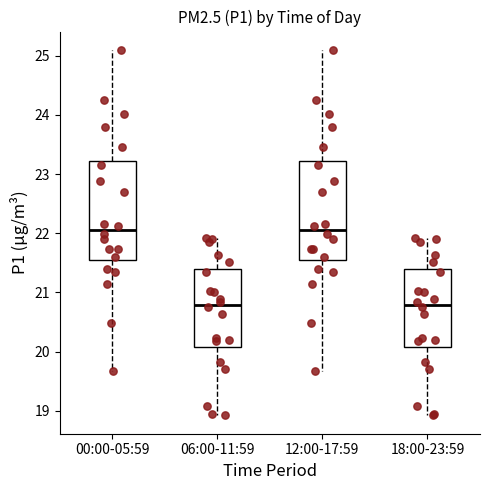

Where does the upper whisker of the box for 00:00-05:59 end on the y-axis? The values are not printed on the chart, so give them approximately, as read against the axis.

25.1